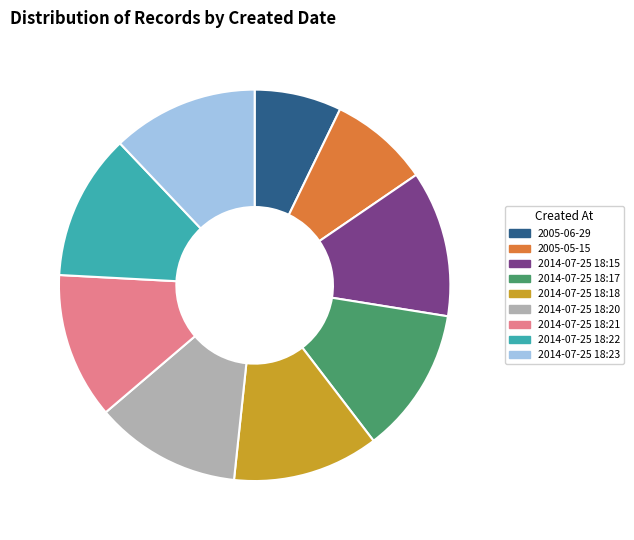

How many segments does this pie chart have?

9